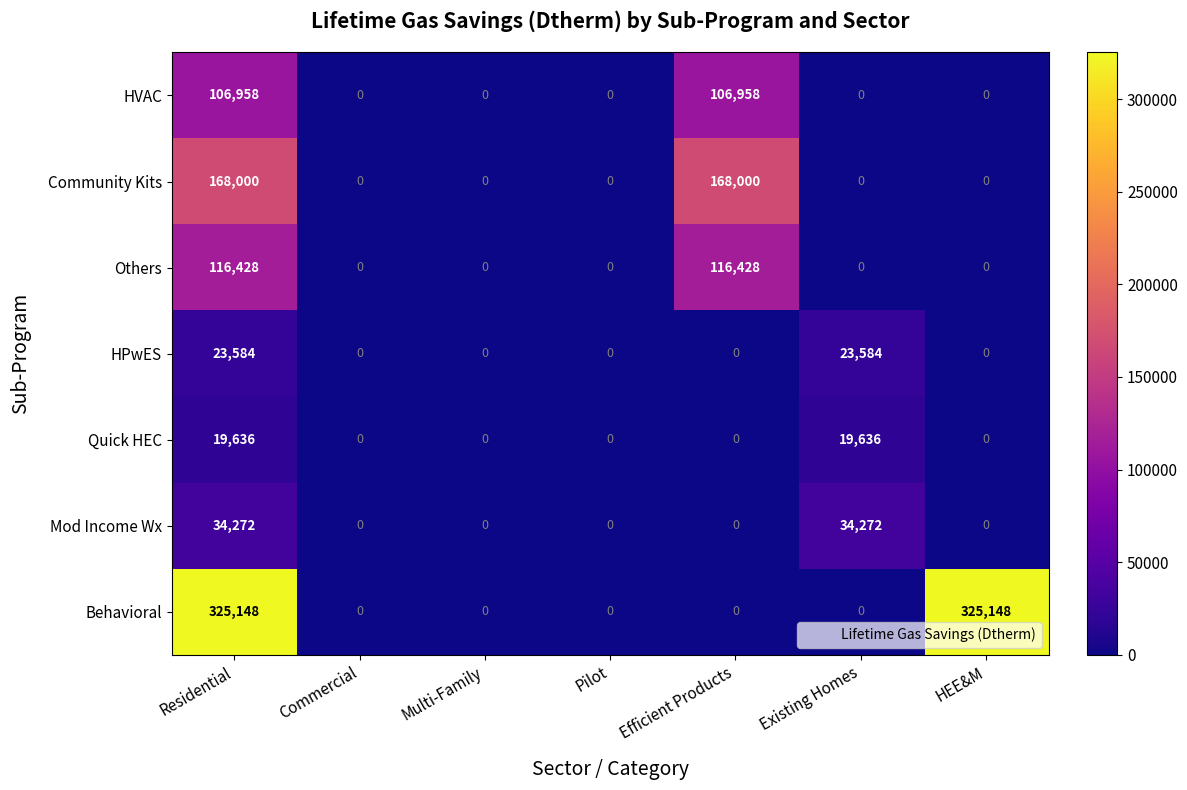

True or false: Others has a value of 0 at Multi-Family.

True